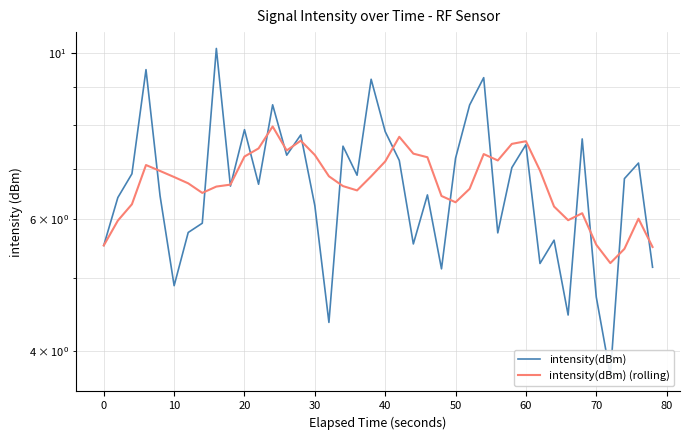

Reading right to left, extract all data points from this chart.

intensity(dBm): 5.2	7.1	6.8	3.7	4.7	7.7	4.5	5.6	5.2	7.5	7.0	5.7	9.3	8.5	7.2	5.1	6.5	5.6	7.2	7.8	9.2	6.9	7.5	4.4	6.2	7.8	7.3	8.5	6.7	7.9	6.6	10.1	5.9	5.8	4.9	6.4	9.5	6.9	6.4	5.5
intensity(dBm) (rolling): 5.5	6.0	5.5	5.2	5.5	6.1	6.0	6.2	7.0	7.6	7.6	7.2	7.3	6.6	6.3	6.4	7.3	7.3	7.7	7.2	6.8	6.6	6.6	6.8	7.3	7.6	7.4	8.0	7.5	7.3	6.7	6.6	6.5	6.7	6.8	7.0	7.1	6.3	6.0	5.5